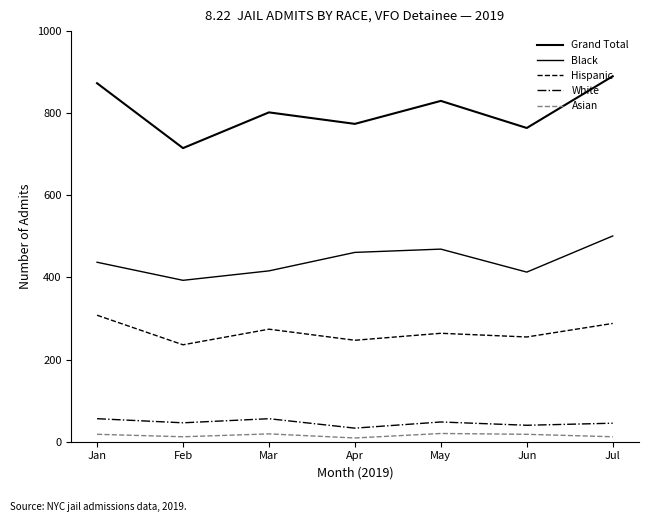

How many lines are shown in the chart?

5